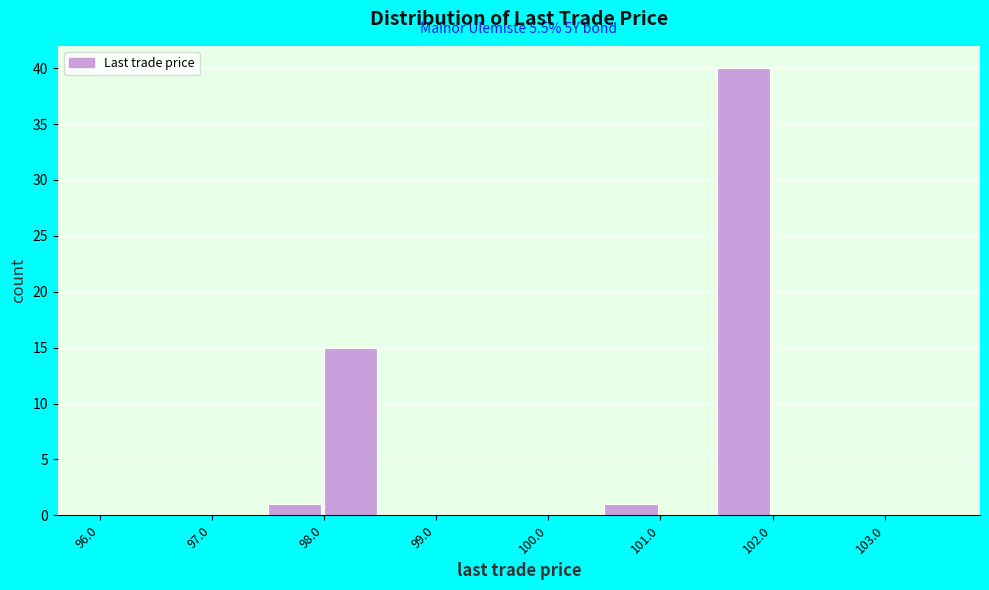

Over which range of the x-axis is the bar tallest?

101.5 to 102.0